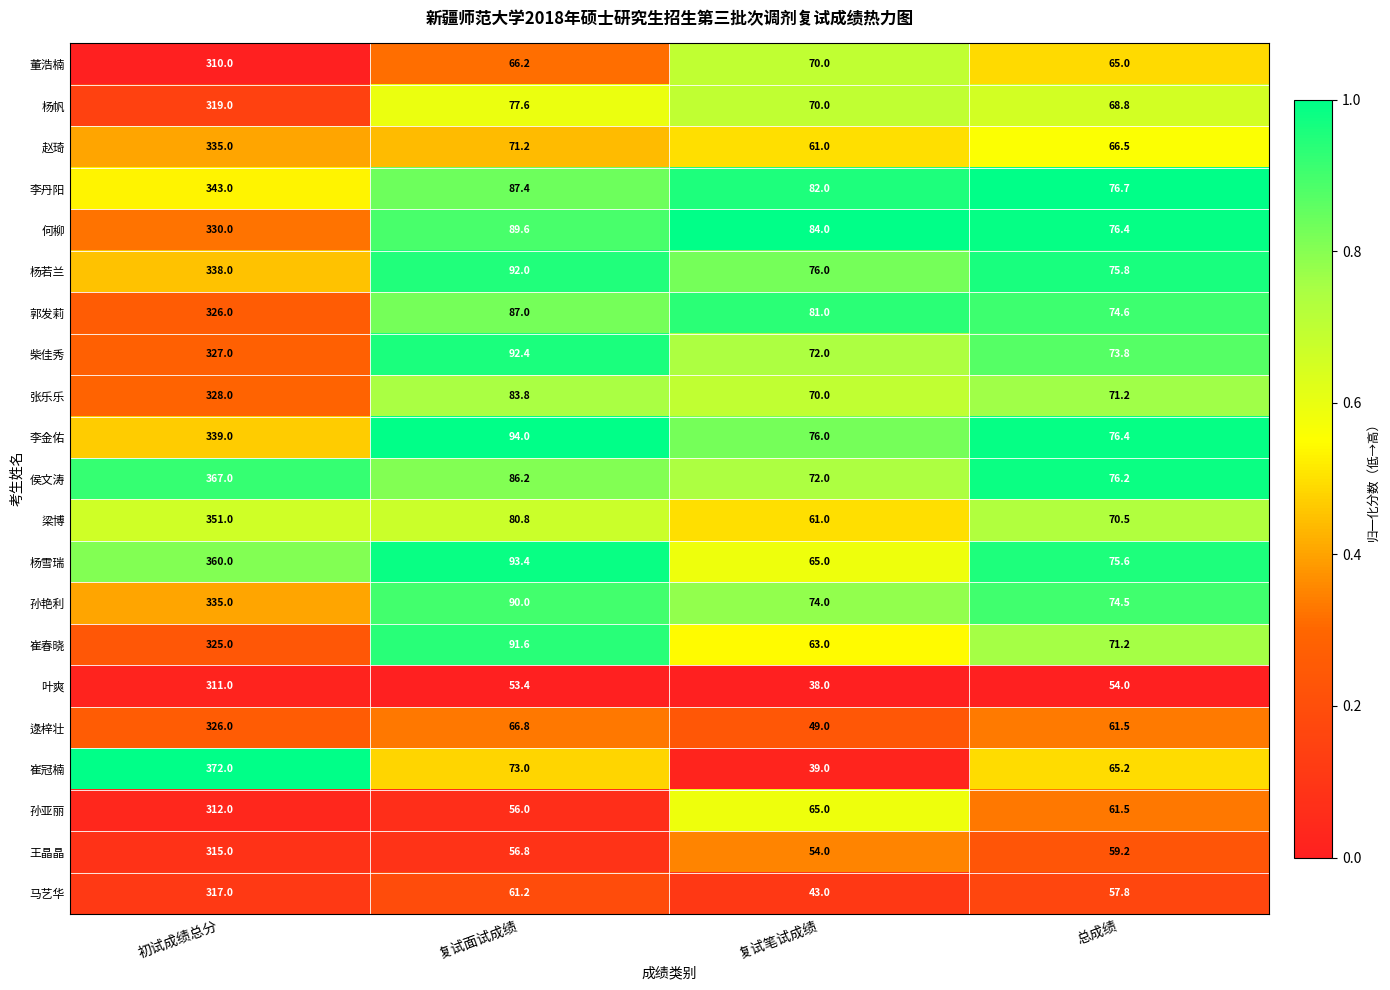

What is the spread (max minus min) of values at 初试成绩总分?

62.0